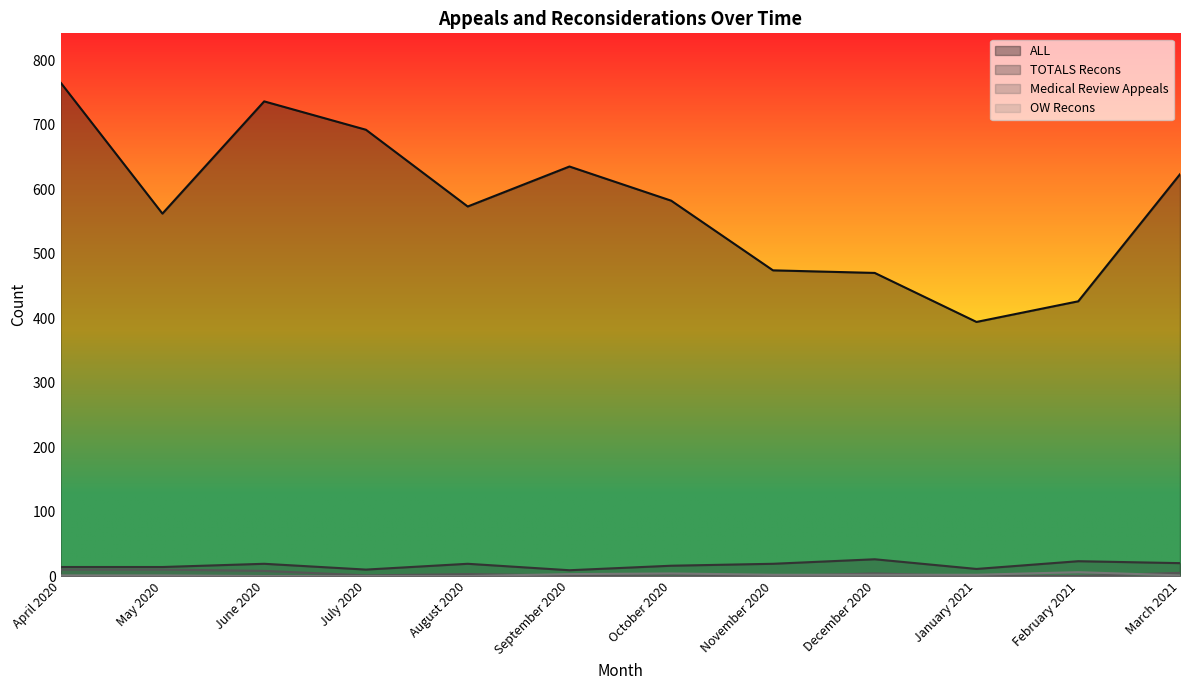

Rank the series by their maximum value, from highest to lowest.

ALL, TOTALS Recons, Medical Review Appeals, OW Recons